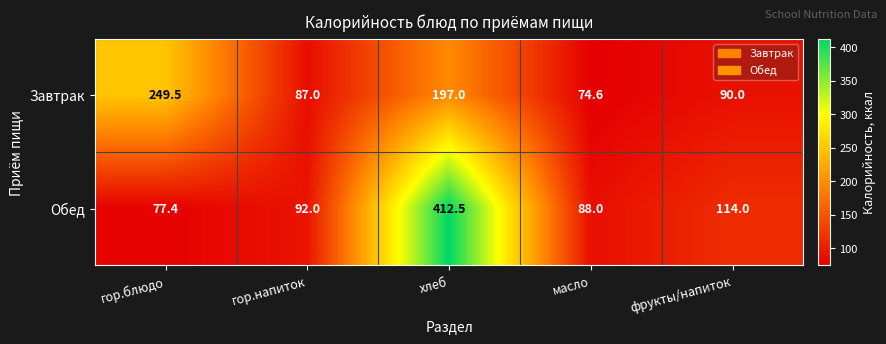

What is the sum of the Завтрак values at гор.напиток and масло?

161.6